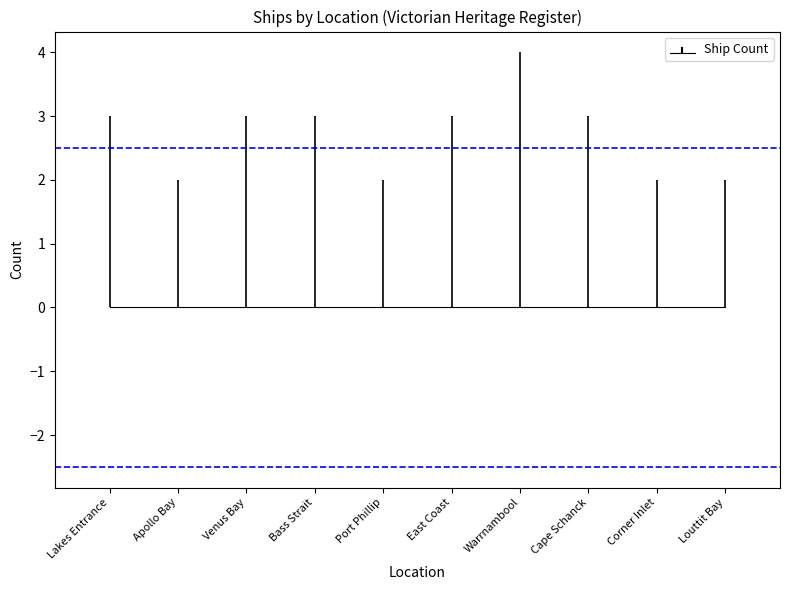

What is the sum of the values at Apollo Bay and Venus Bay?

5